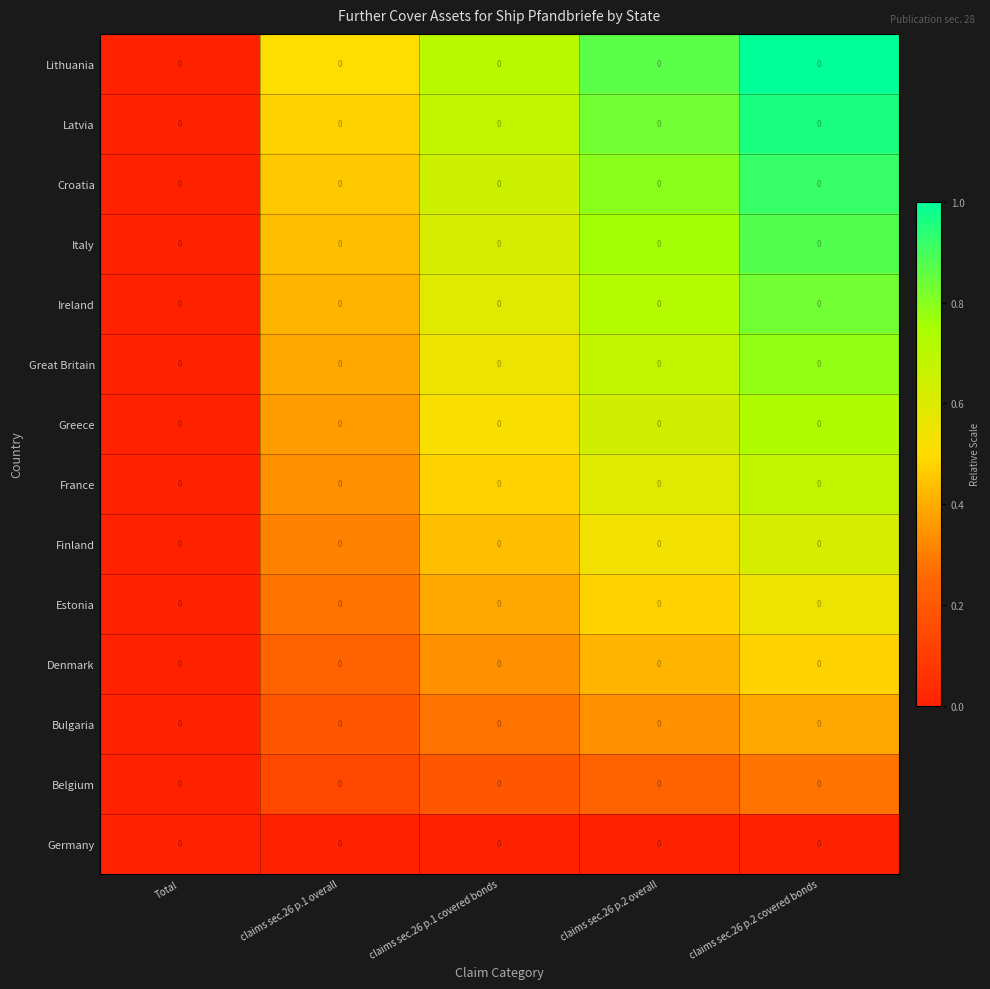

What is the maximum value shown in the chart?

1.0